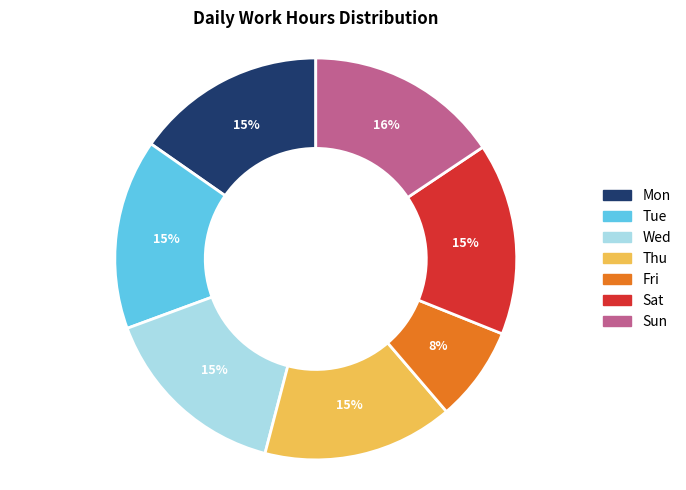

What is the smallest slice in the pie chart?

Fri